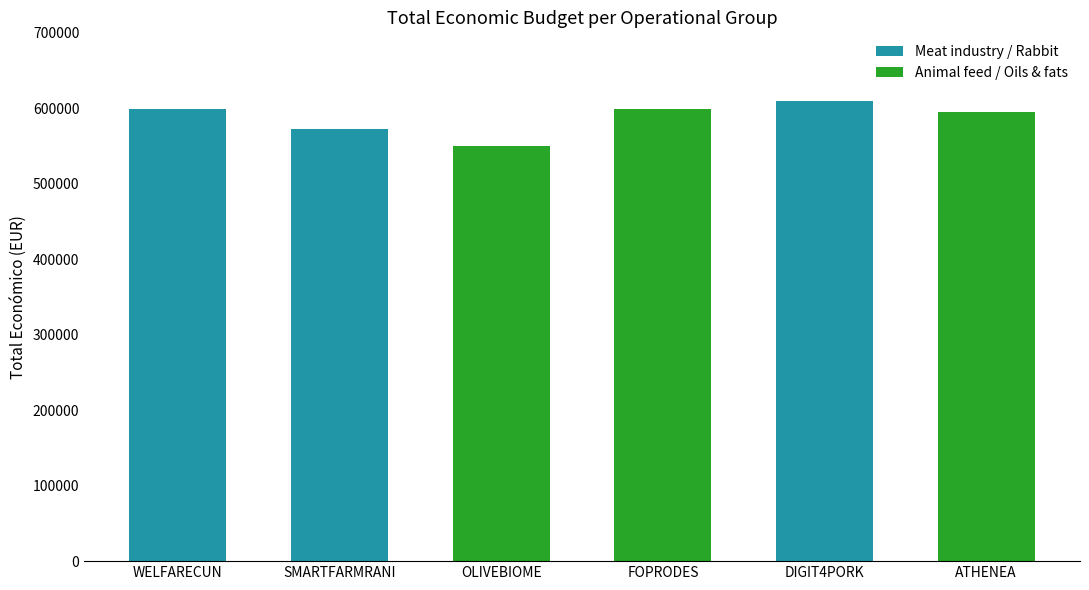

Which category has the lowest value across all series?

OLIVEBIOME